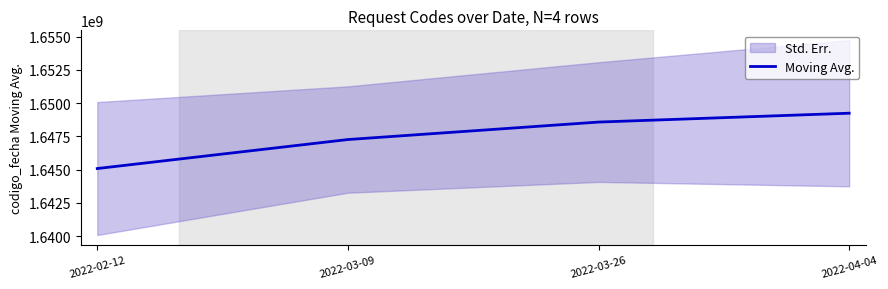

True or false: the data has more than 2 interior local peaks.

False